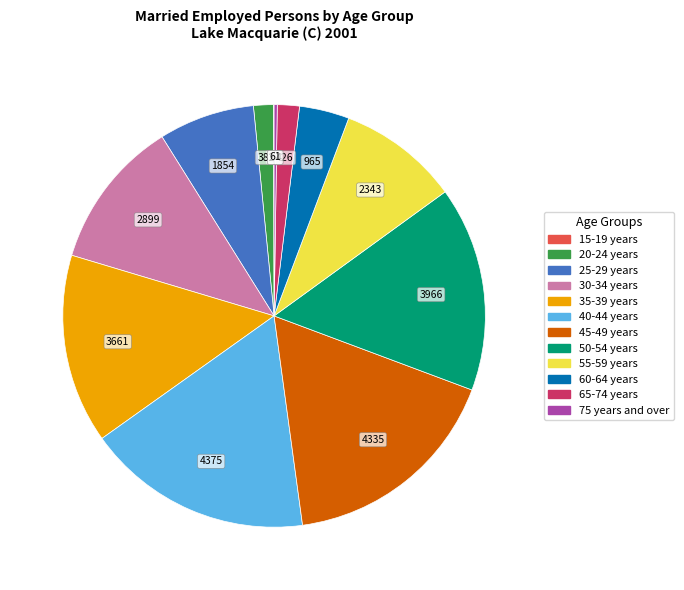

The 60-64 years slice represents 4% of the pie. True or false?

True